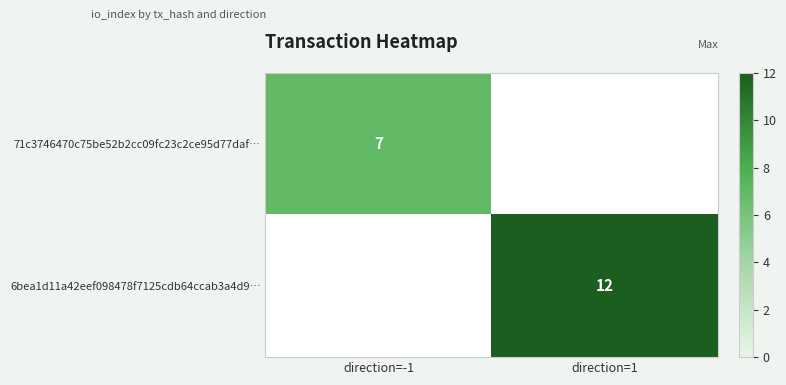

The 6bea1d11a42eef098478f7125cdb64ccab3a4d9… series shows 18 at direction=1. True or false?

False